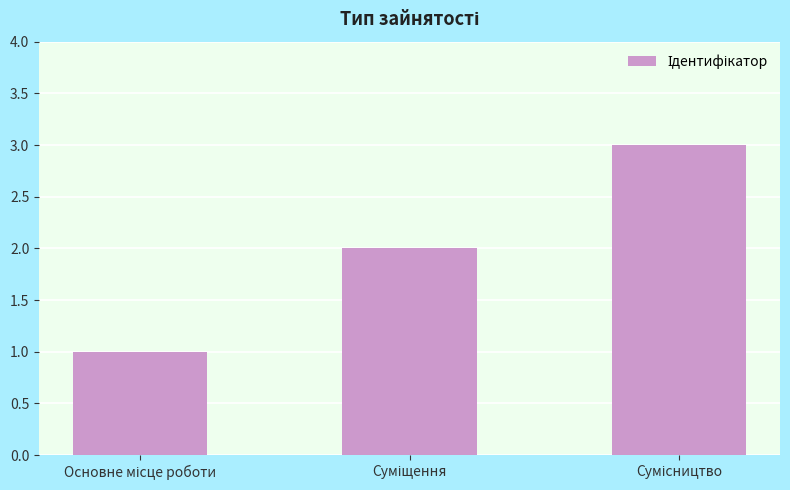

What is the maximum value shown in the chart?

3